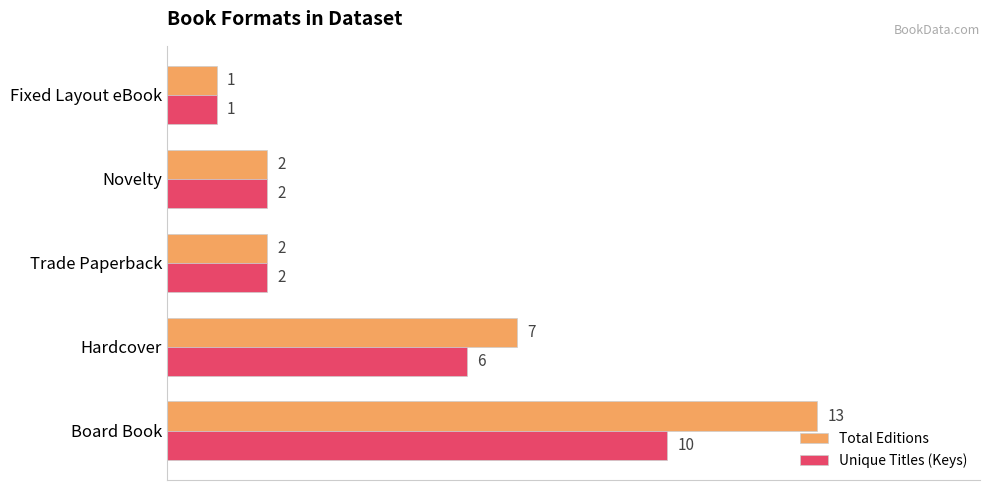

Between Board Book and Hardcover, which series saw the biggest shift?

Total Editions